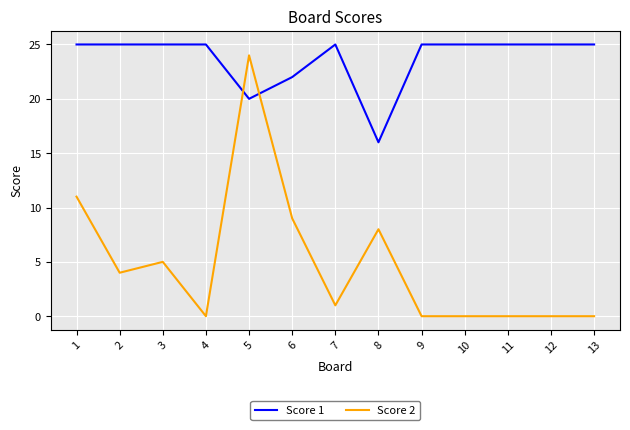

Which series has the widest spread of values?

Score 2